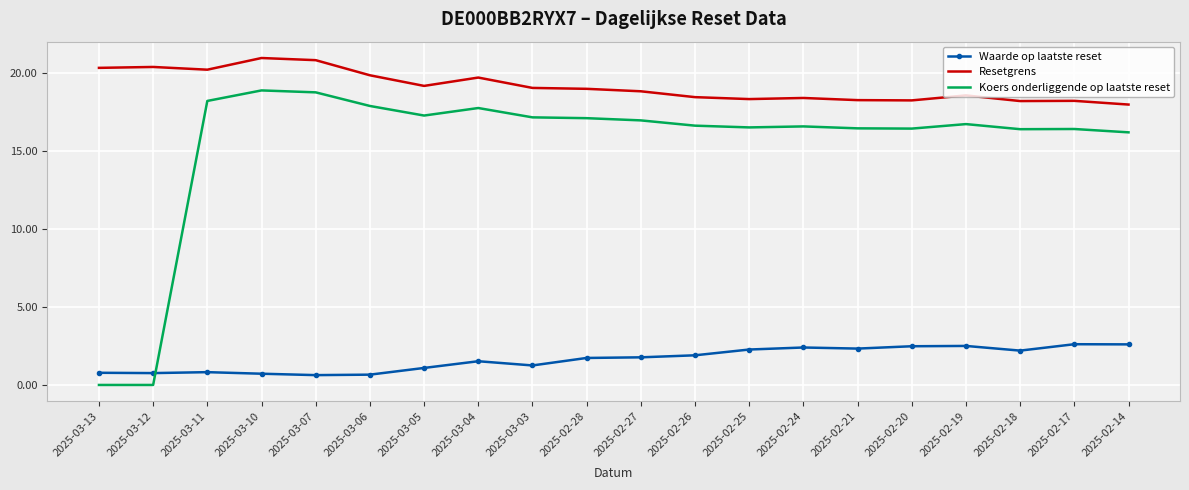

What is the lowest value of the Waarde op laatste reset series?

0.6